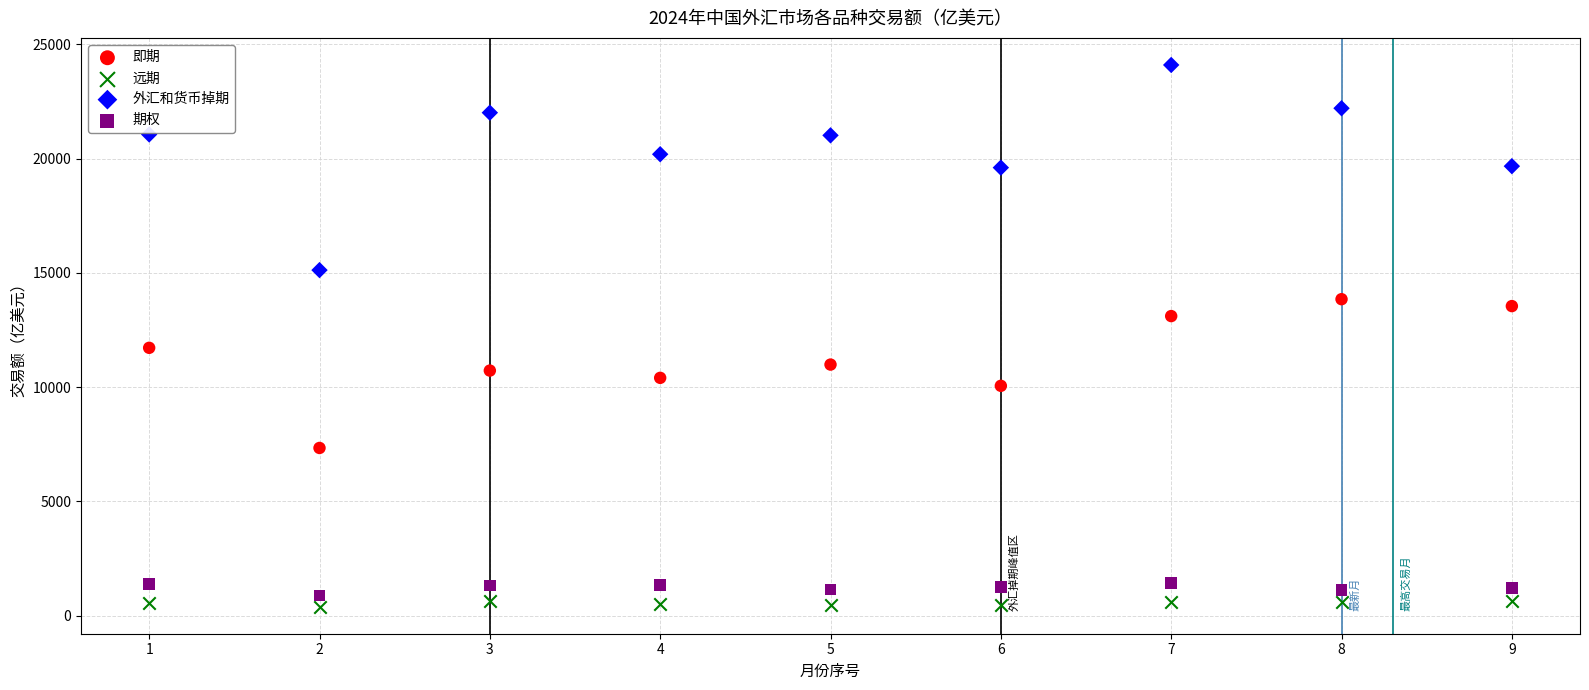

Which series contains the lowest Y value?

远期